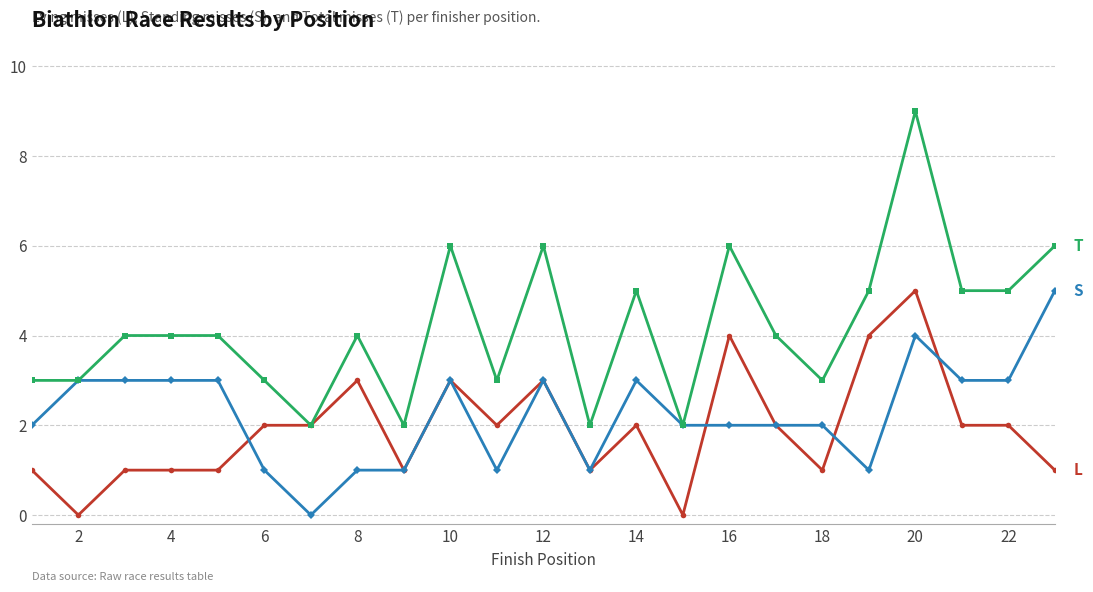

What is the greatest value displayed?

9